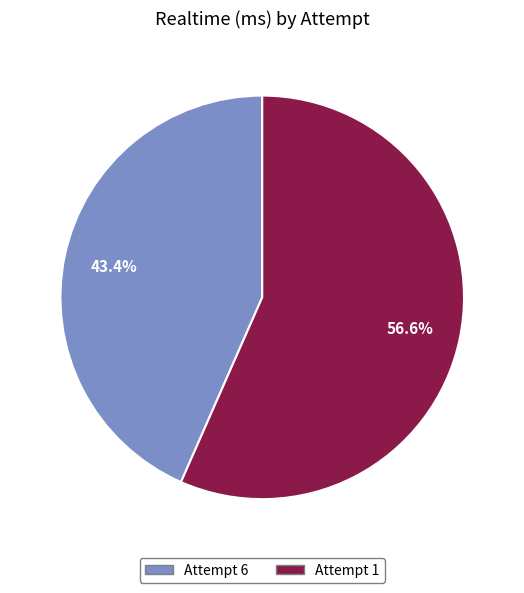

To the nearest percent, what is the difference between the Attempt 1 and Attempt 6 slice percentages?

13%